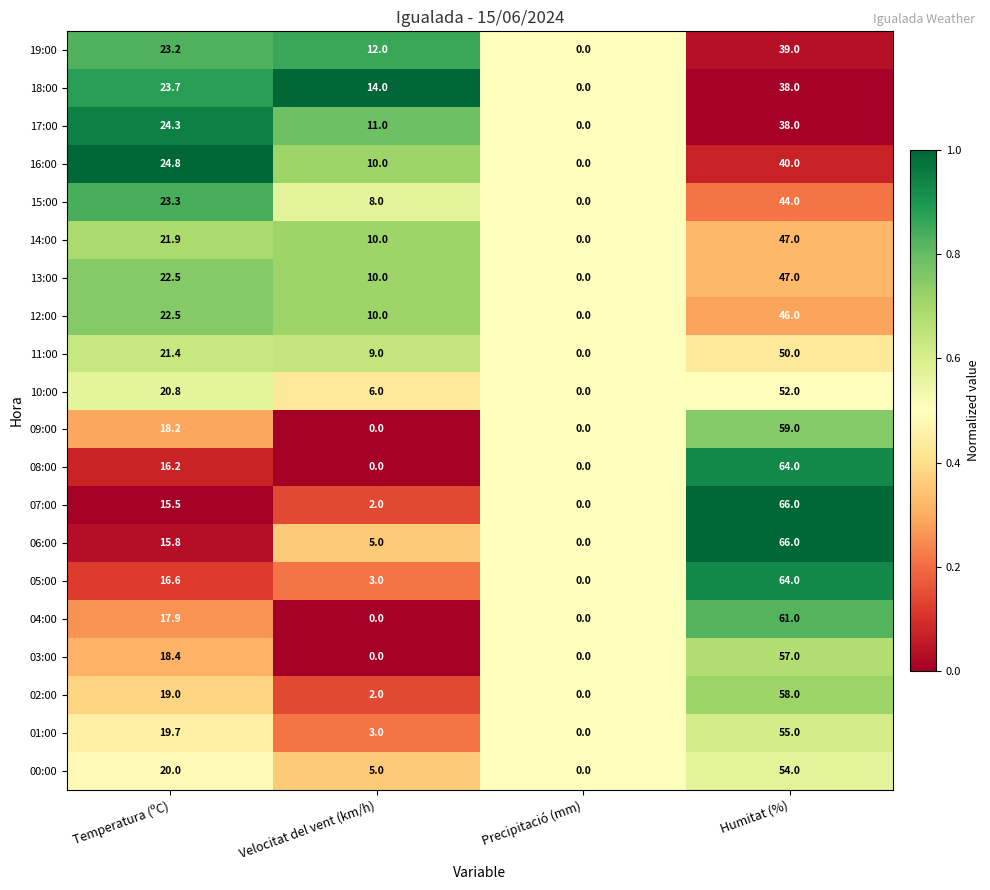

What is the spread (max minus min) of values at Temperatura (ºC)?

9.3